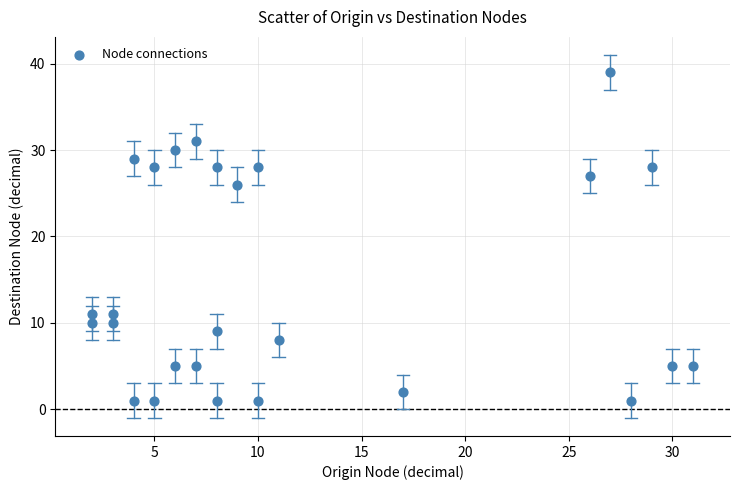

What is the range of X values (max minus min)?

29